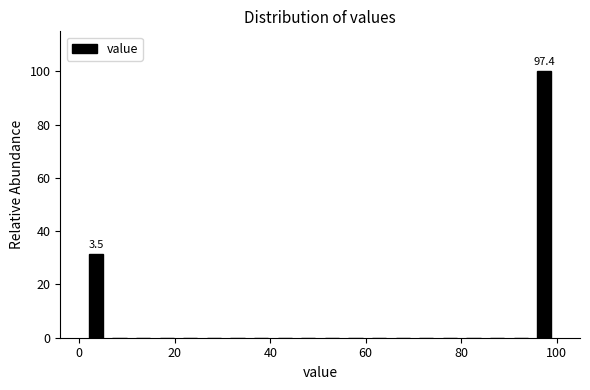

Around what value on the x-axis is the tallest bar? Give the approximate position of its centre, as read against the axis.

98